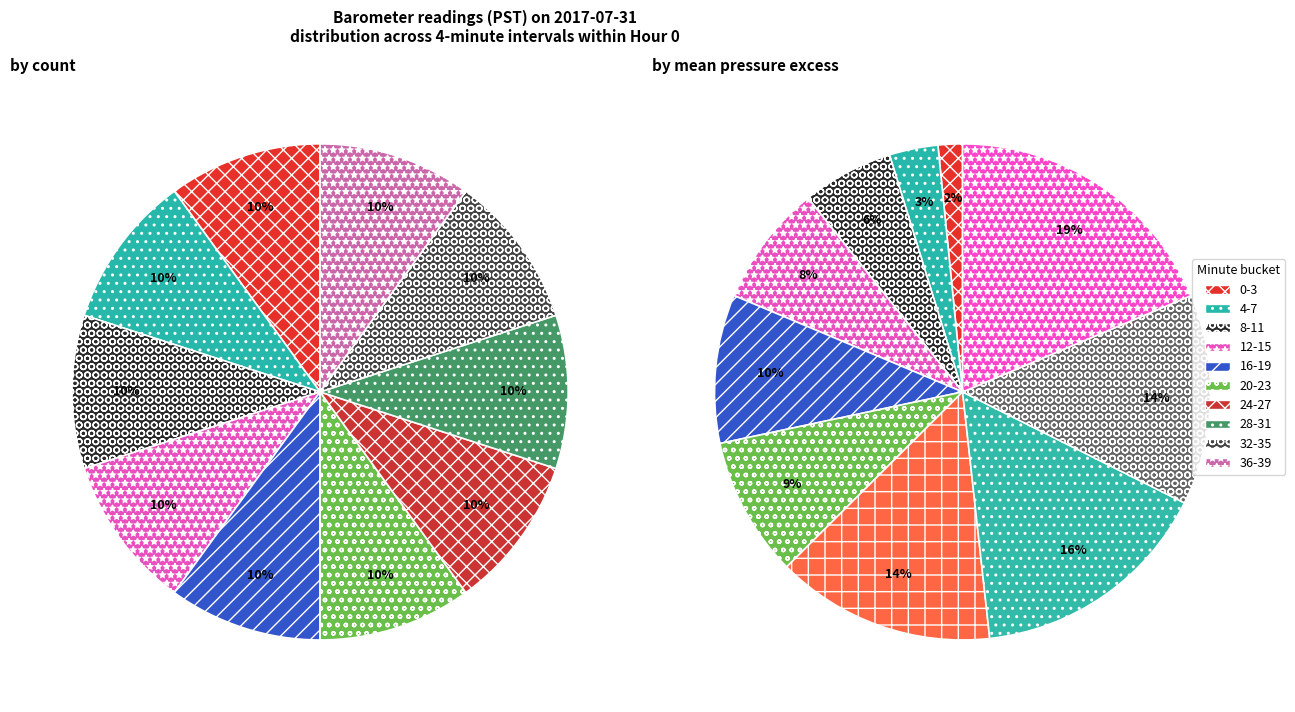

What portion of the pie excludes 35?

97.5%